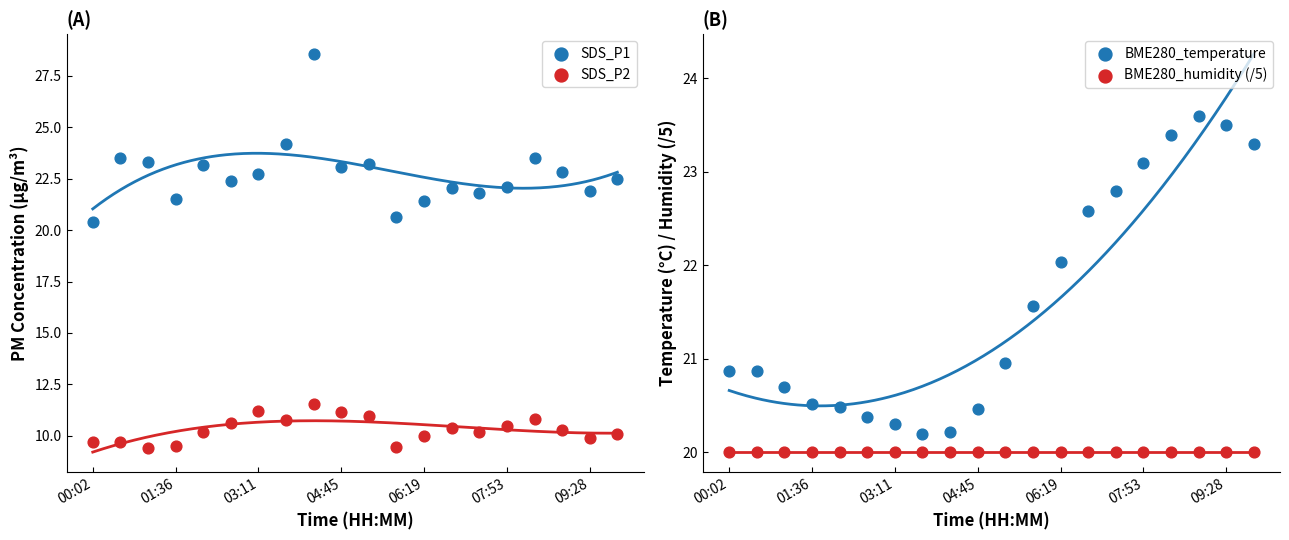

Which series has the largest Y range (max minus min)?

SDS_P1